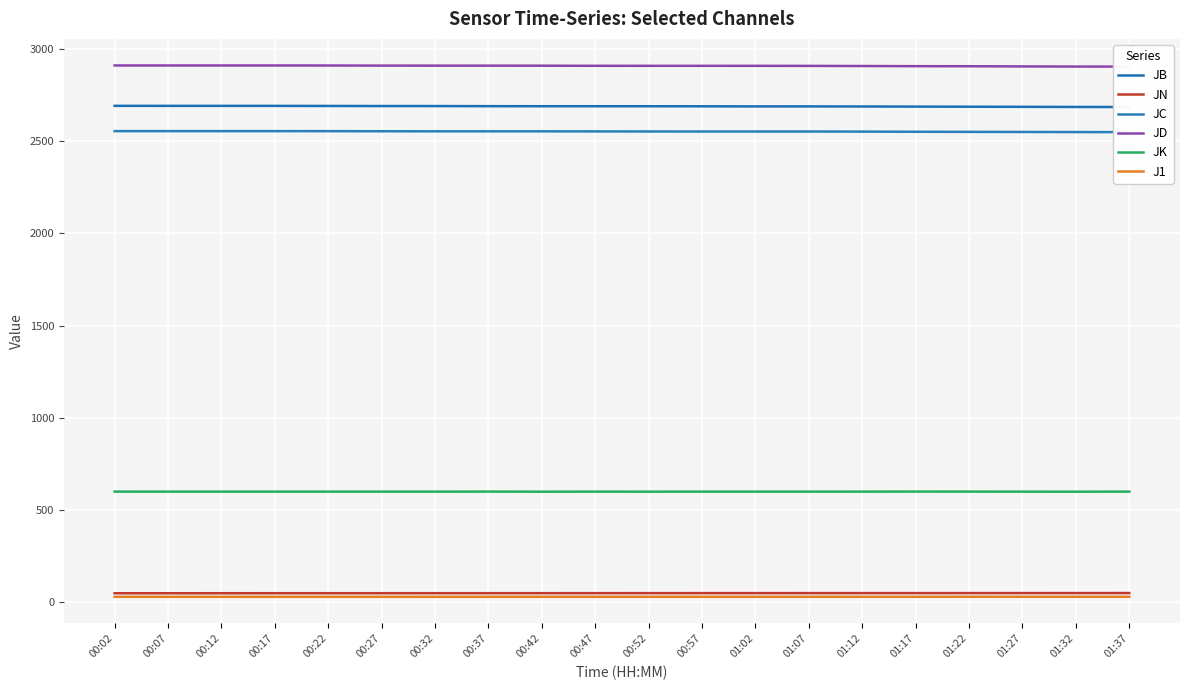

What is the difference between the highest and lowest values at 00:02?

2880.1